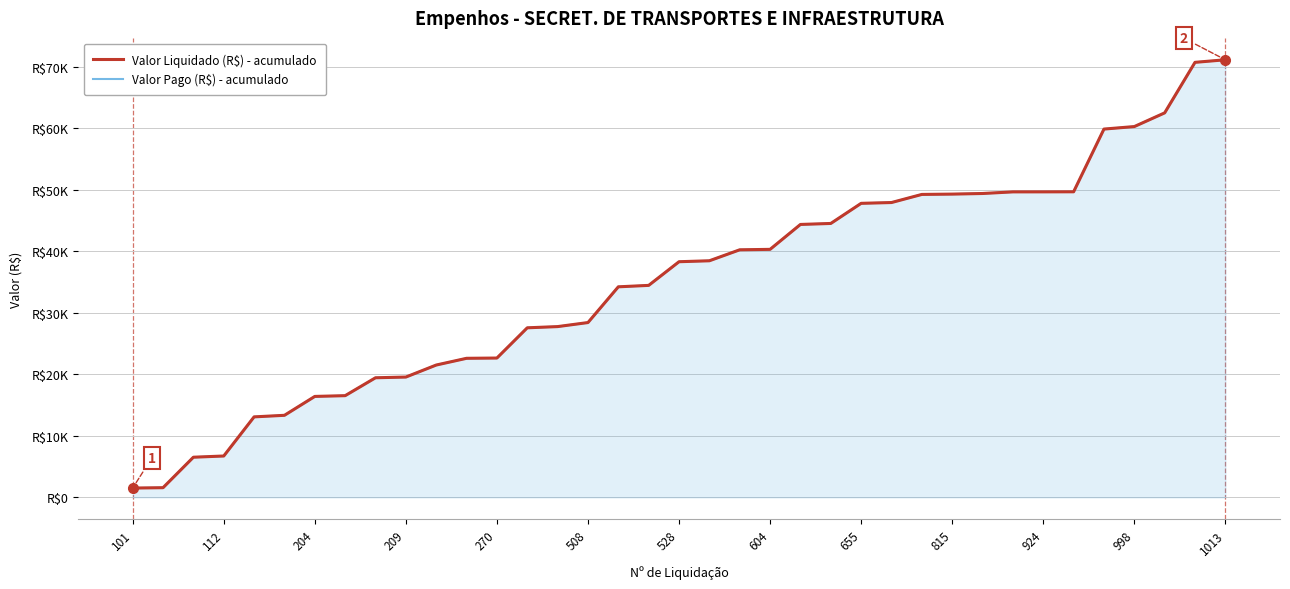

At how many categories does at least one series exceed 53567?

5